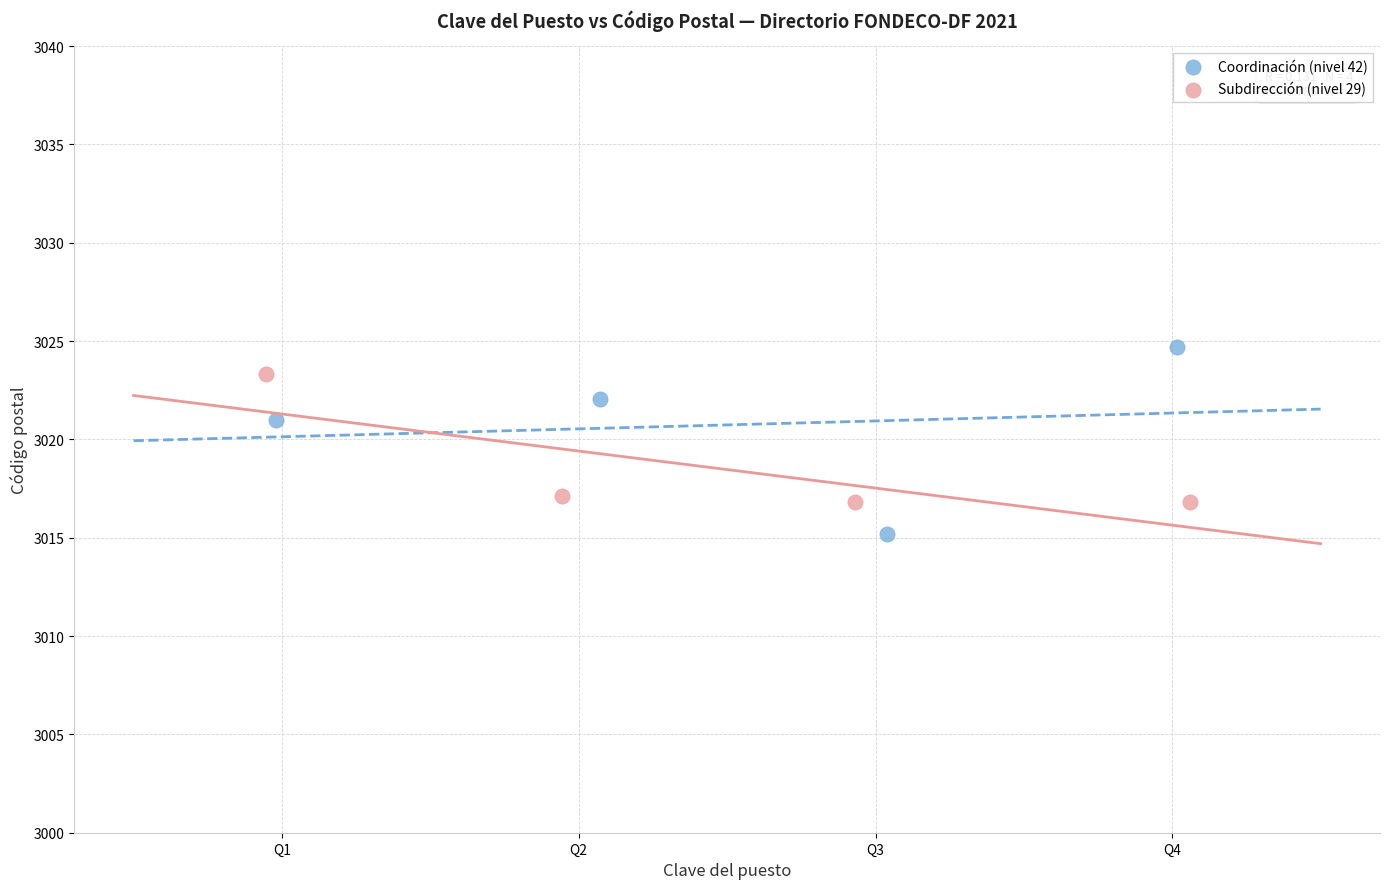

Which series reaches the minimum Y coordinate?

Coordinación (nivel 42)